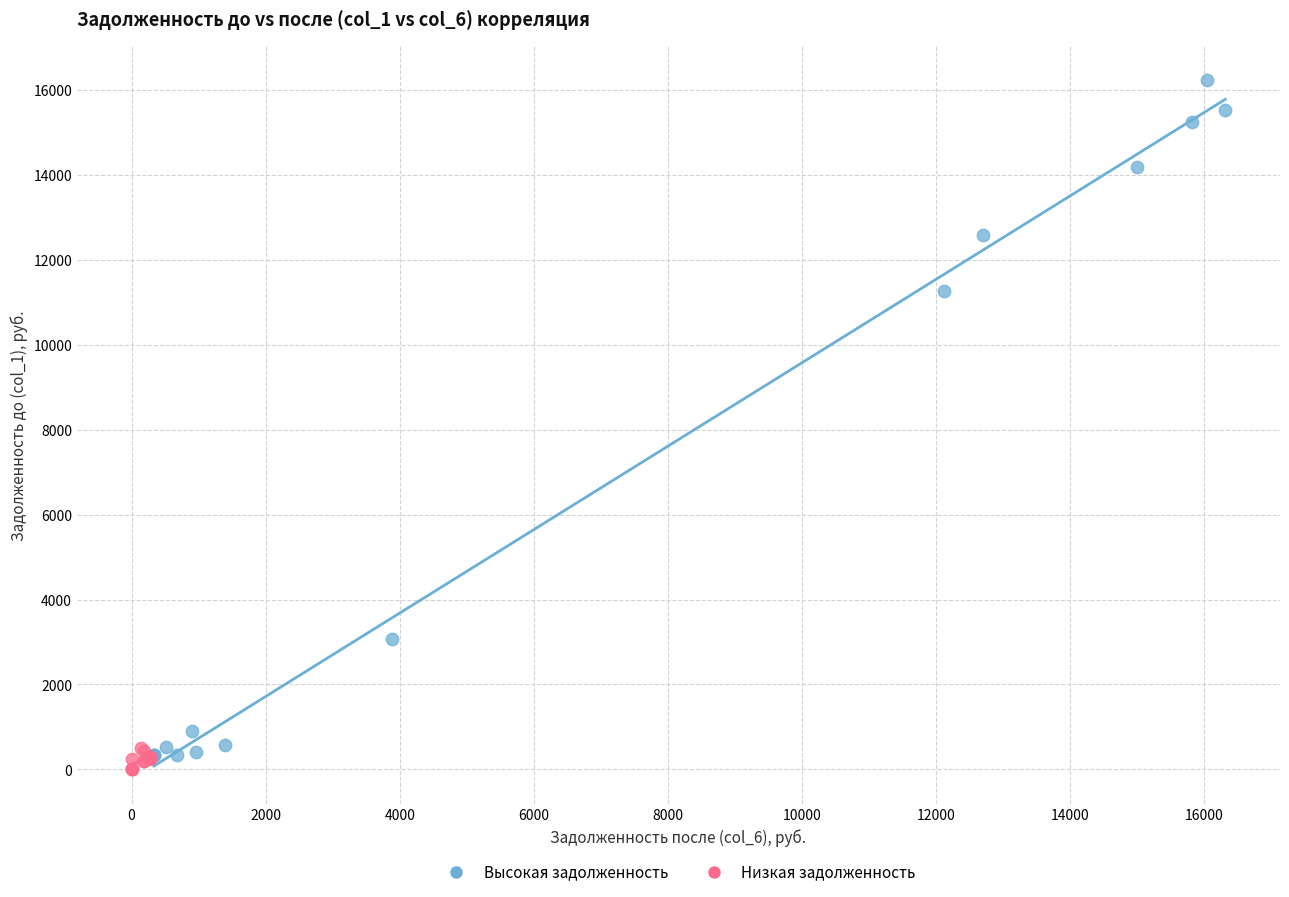

What are all the series names shown in the legend?

Высокая задолженность, Низкая задолженность